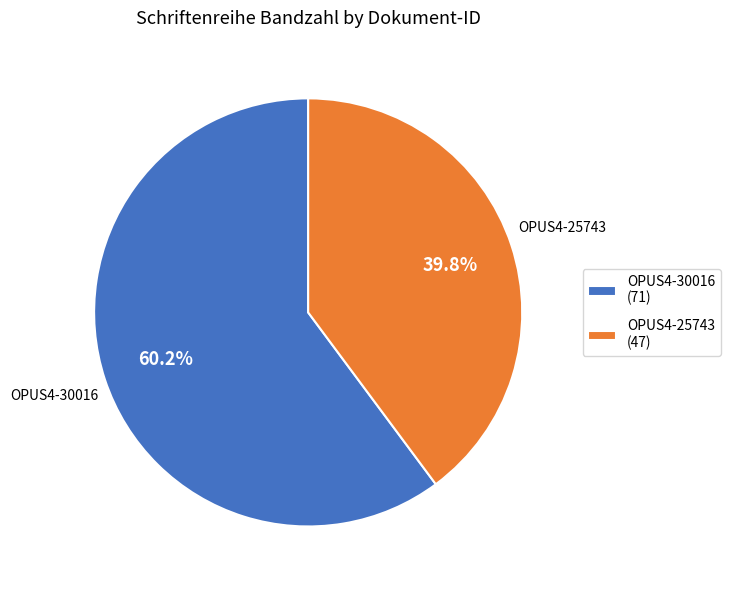

What is the ratio of the value at OPUS4-30016 to the value at OPUS4-25743?

1.5